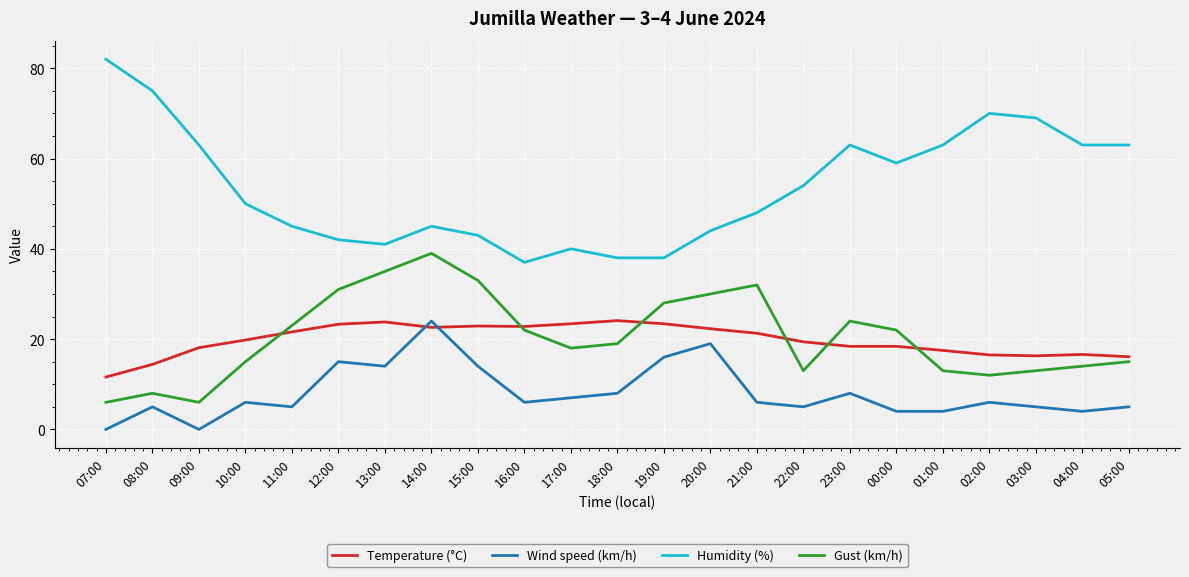

At 19:00, list the series in order from largest to smallest.

Humidity (%), Gust (km/h), Temperature (°C), Wind speed (km/h)